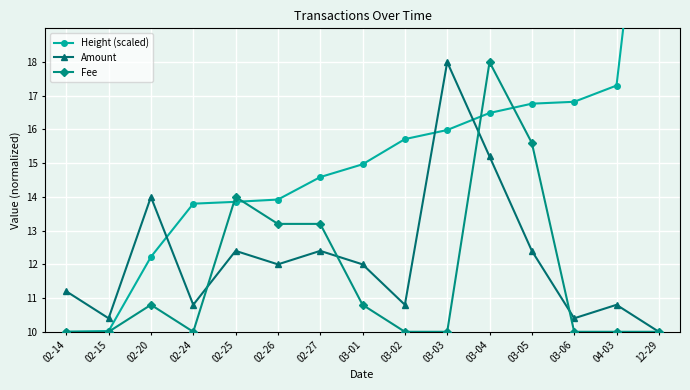

What is the total value across all series at 02-14?

31.2